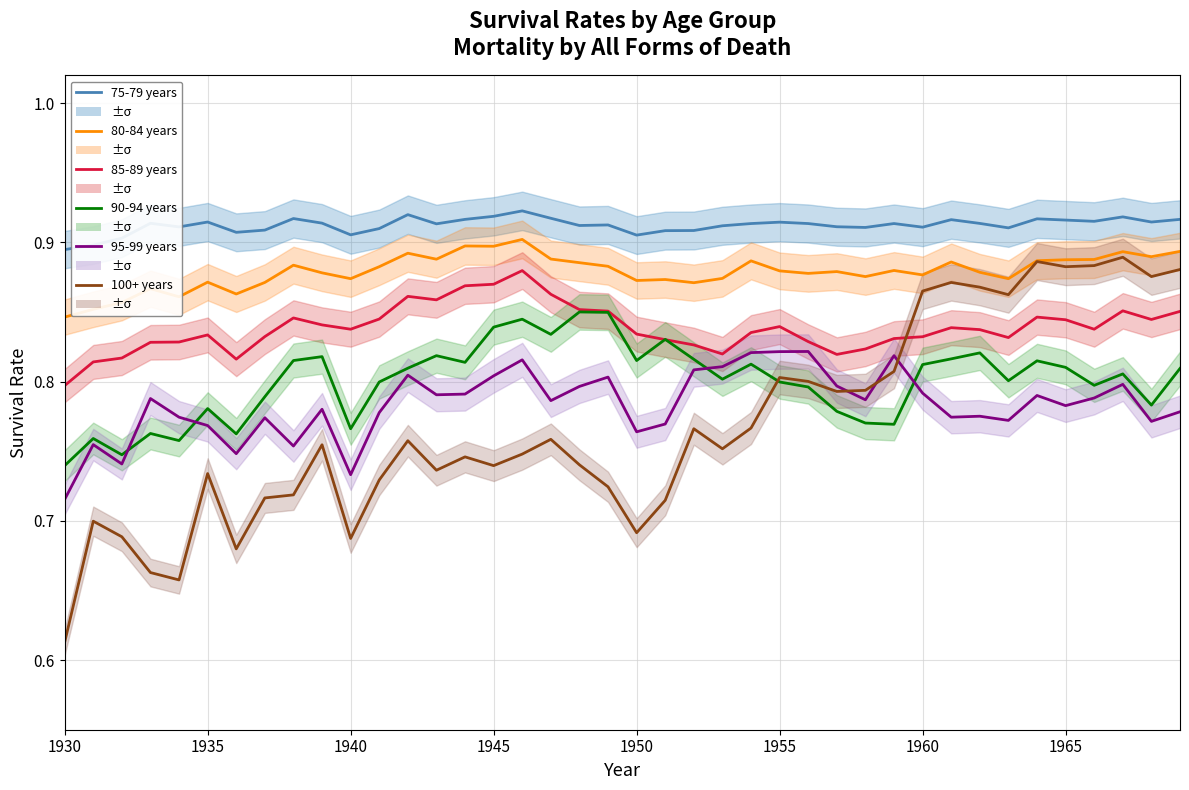

Where is the first local maximum for 90-94 years?

1935